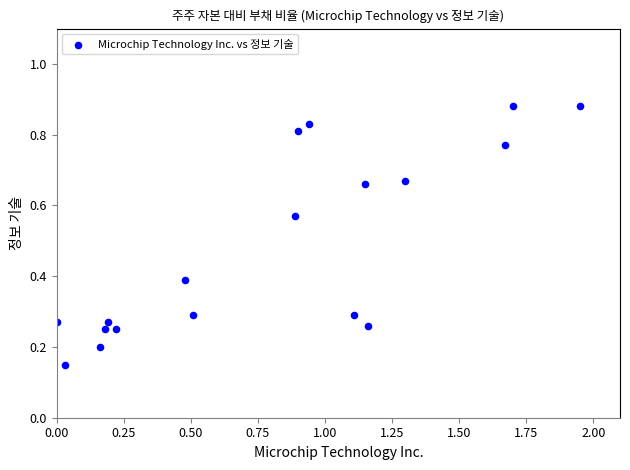

What is the range of X values (max minus min)?

1.9